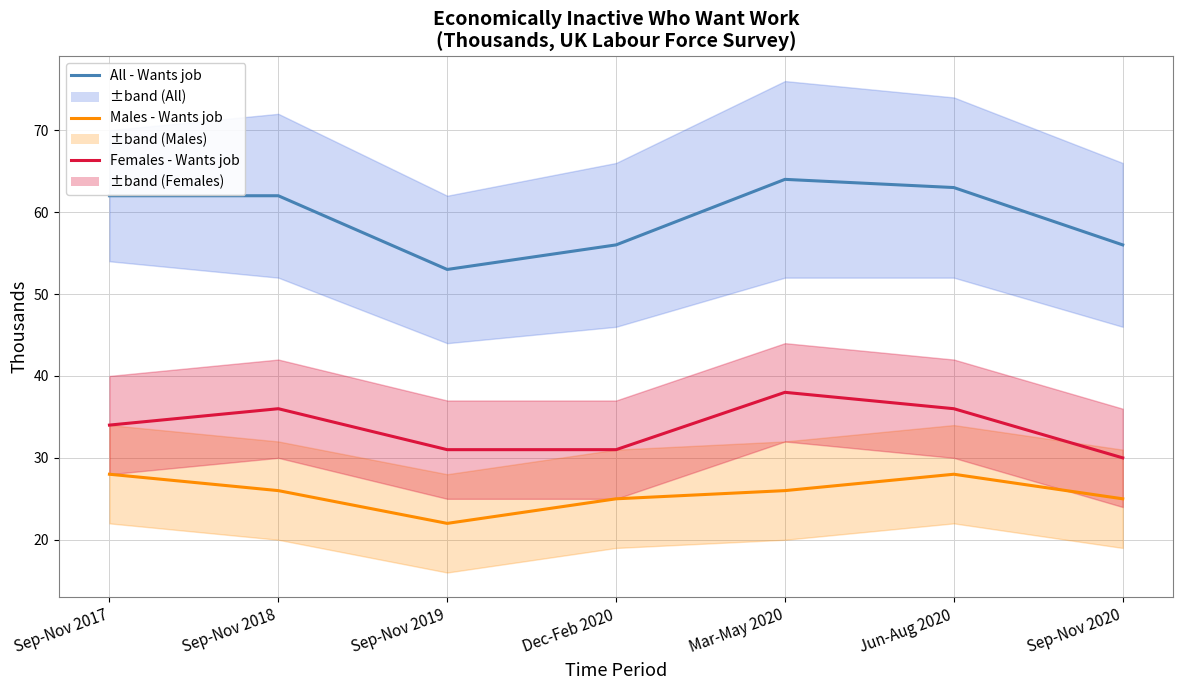

What is the minimum value shown in the chart?

22